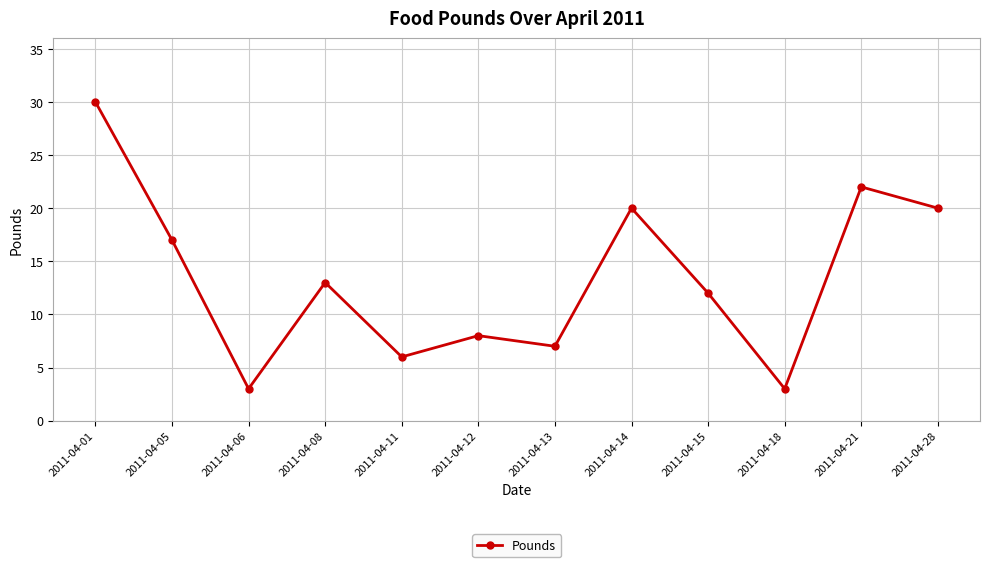

What is the value of the 9th point from the left?

12